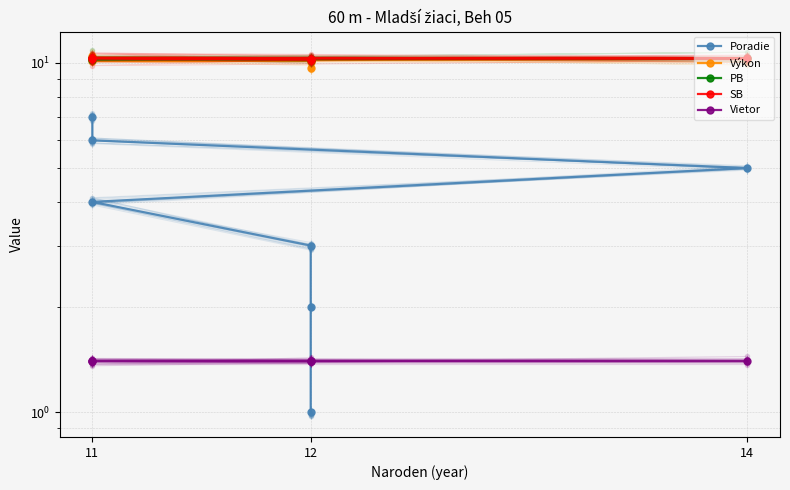

True or false: SB has a value of 10.2 at 12.

True